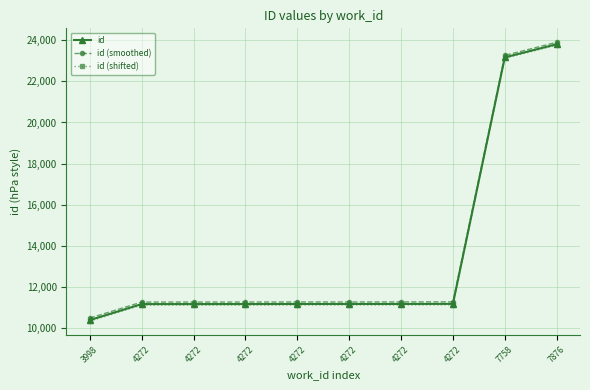

At 7876, list the series in order from smallest to largest.

id (shifted), id, id (smoothed)